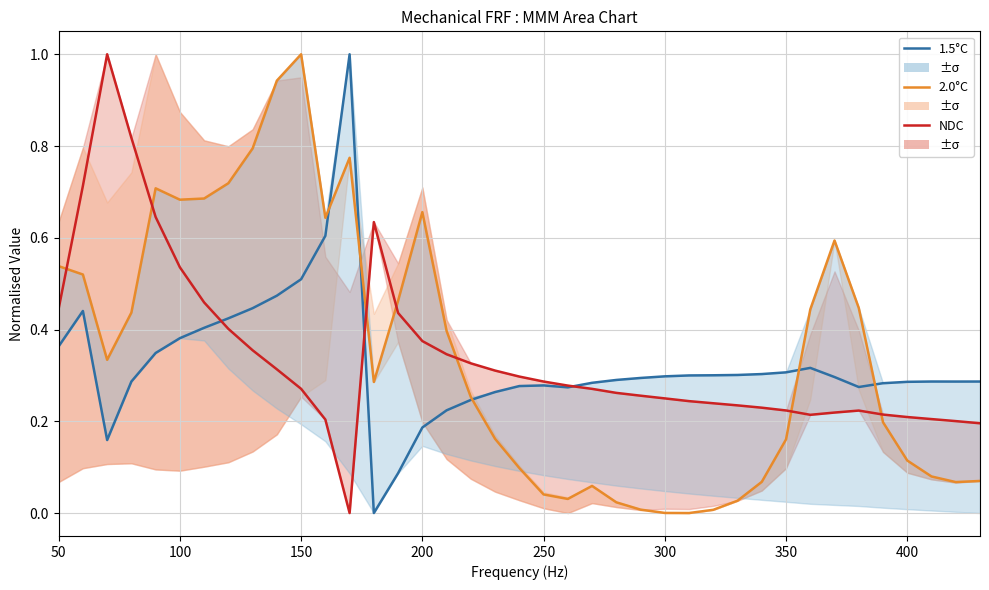

The value of NDC at 21 is 0.4. True or false?

False